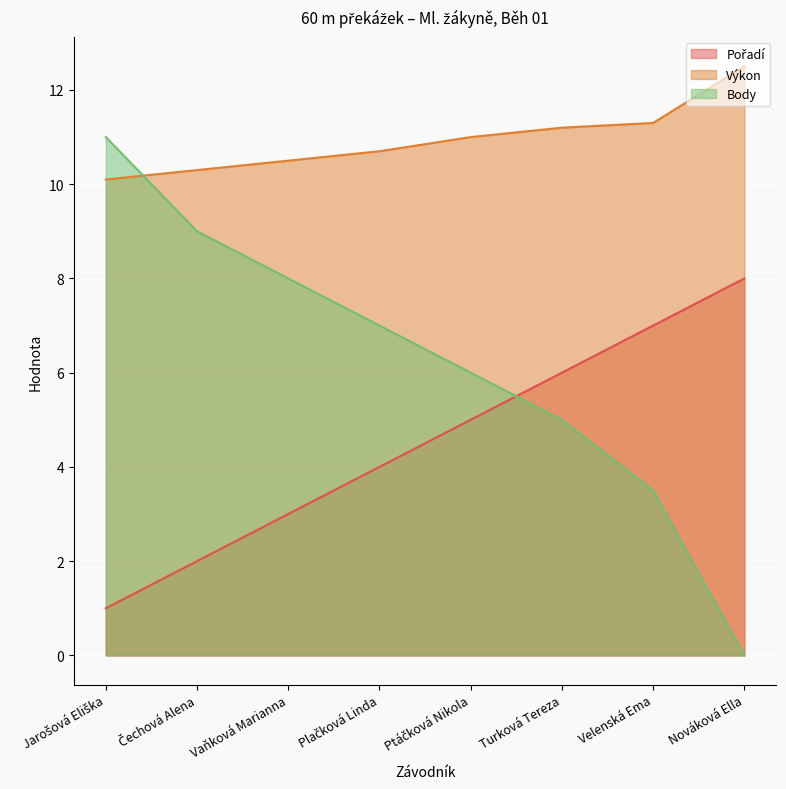

Count the Pořadí values in the range 3 to 7.

5